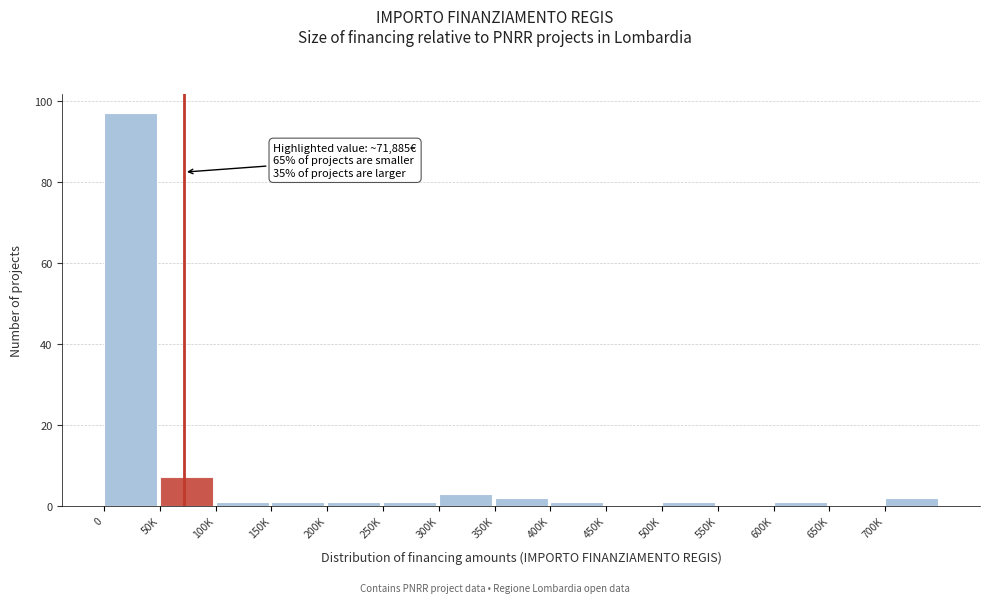

Reading left to right, transcribe all the data shown in this chart.

0=97	50K=7	100K=1	150K=1	200K=1	250K=1	300K=3	350K=2	400K=1	450K=0	500K=1	550K=0	600K=1	650K=0	700K=2